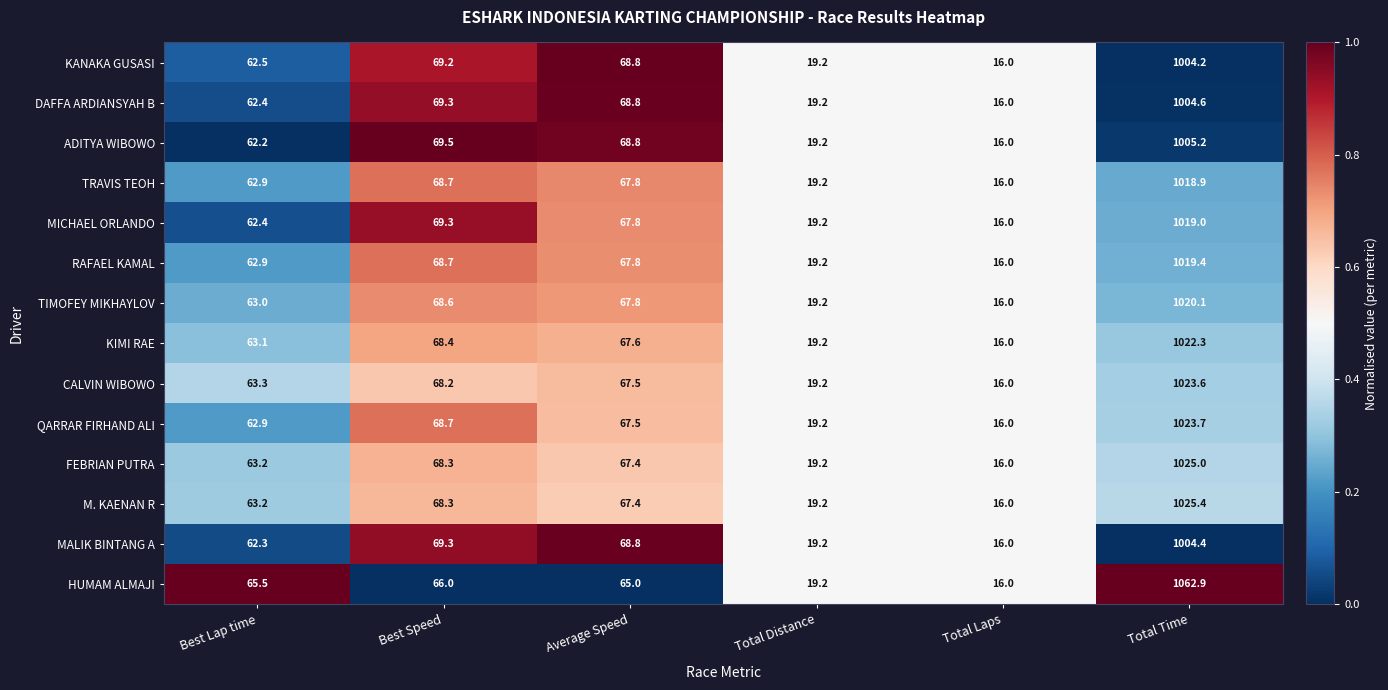

What is the total value across all series at Best Lap time?

881.8